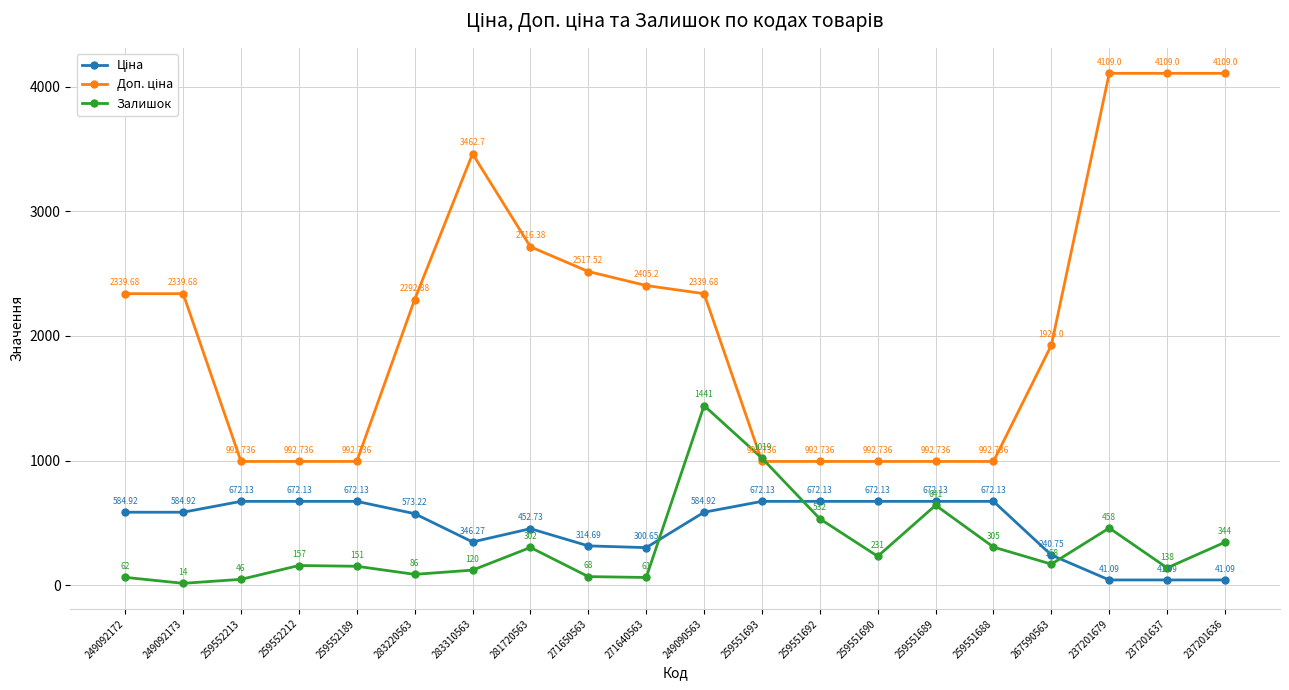

How many lines are shown in the chart?

3